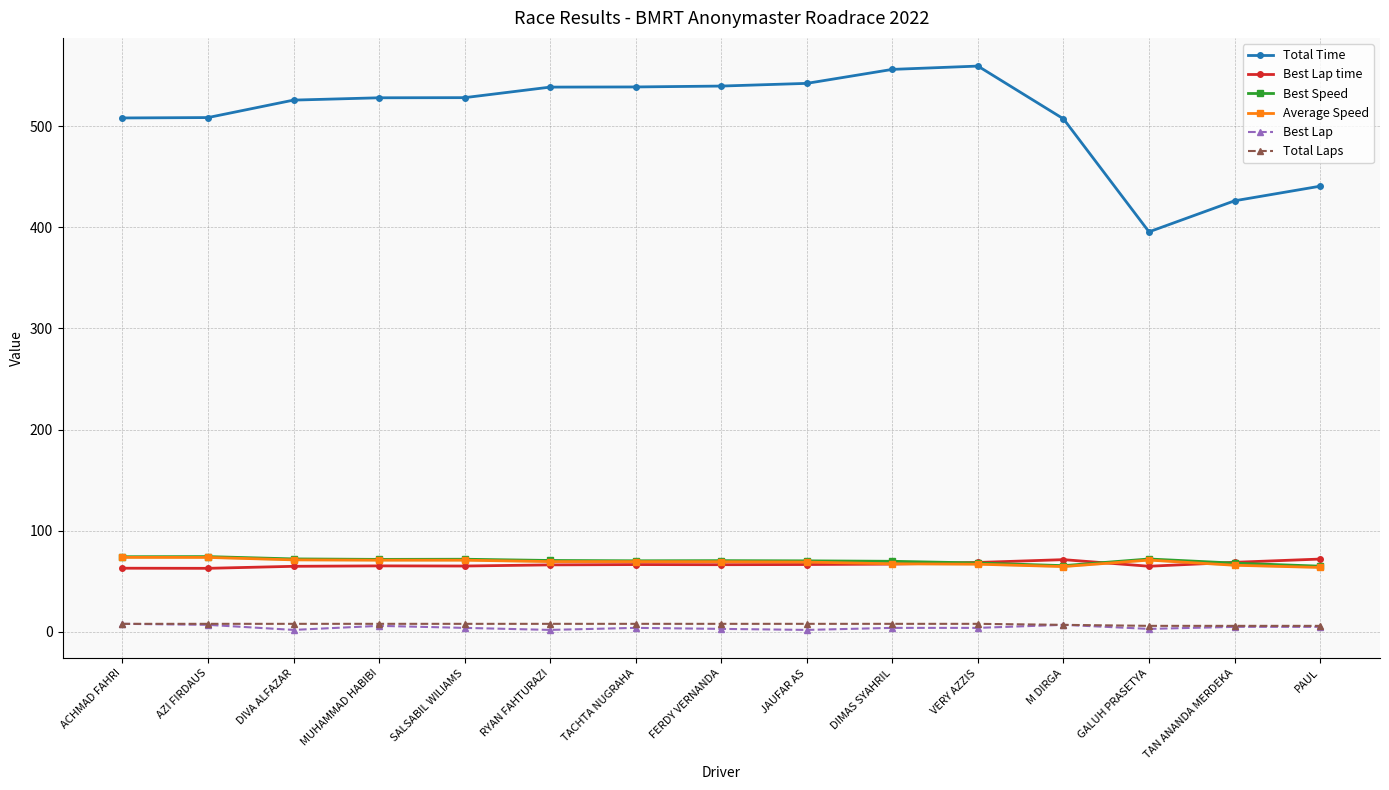

Between SALSABIL WILIAMS and PAUL, which is larger?

SALSABIL WILIAMS